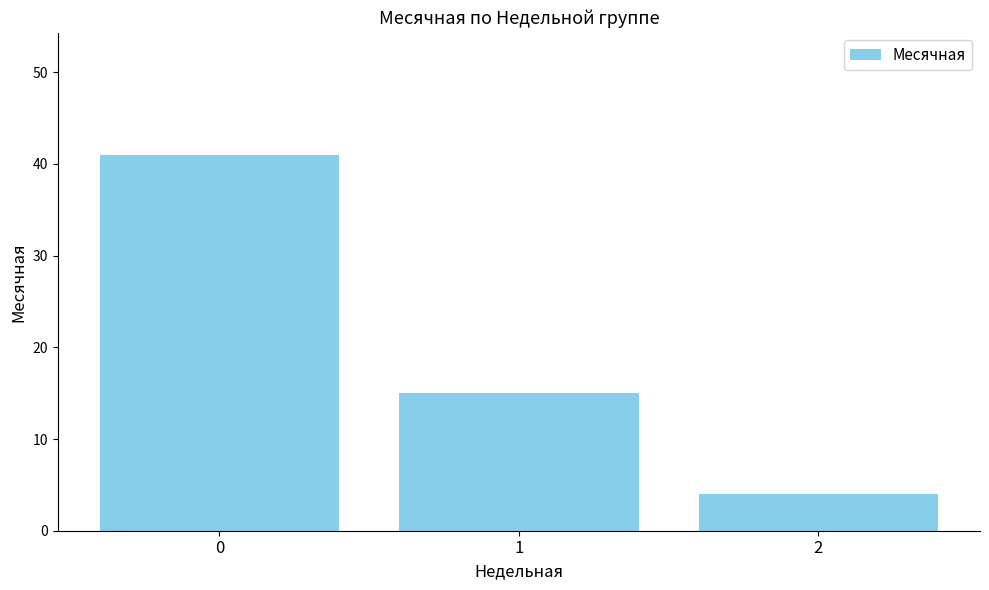

Is it true that the value at 0 is 41?

True